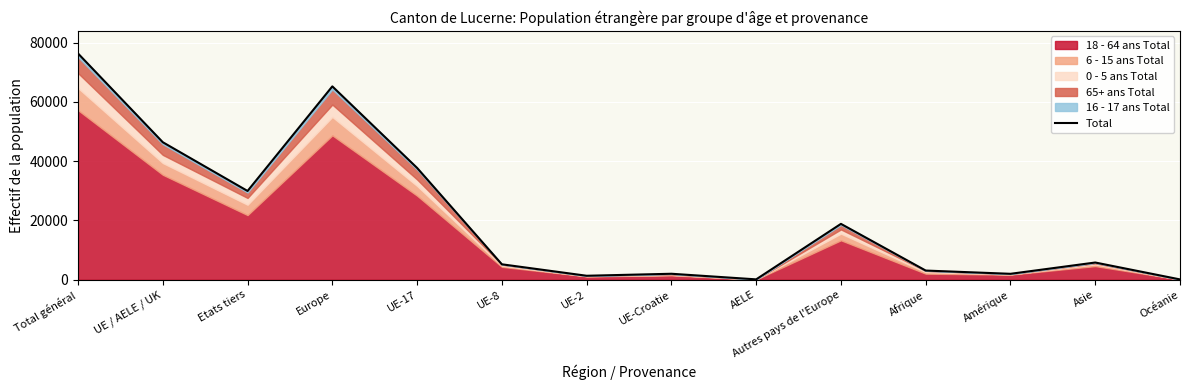

What is the greatest value displayed?

76325